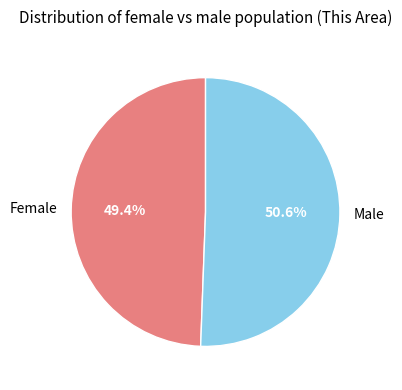

Rank the categories by value from lowest to highest.

Female, Male